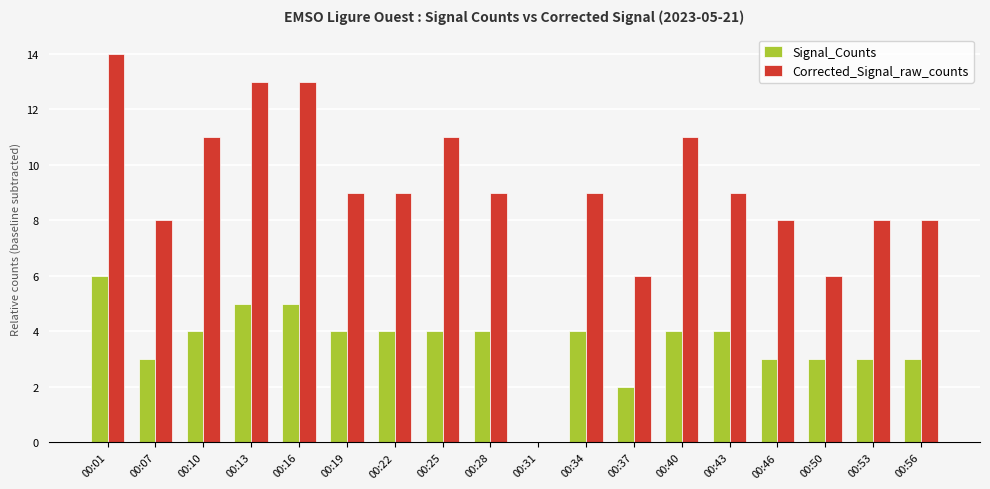

At which category is the sum across all series the highest?

00:01